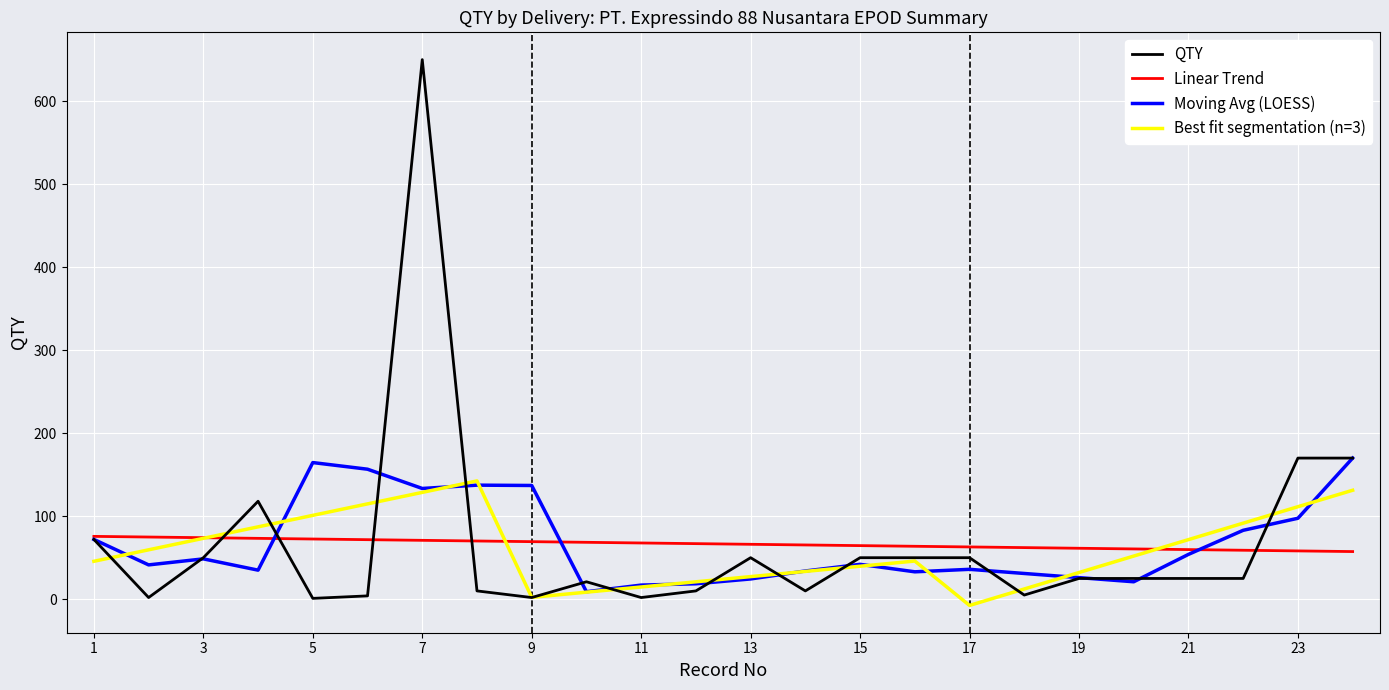

Which series has the largest range (max minus min)?

QTY